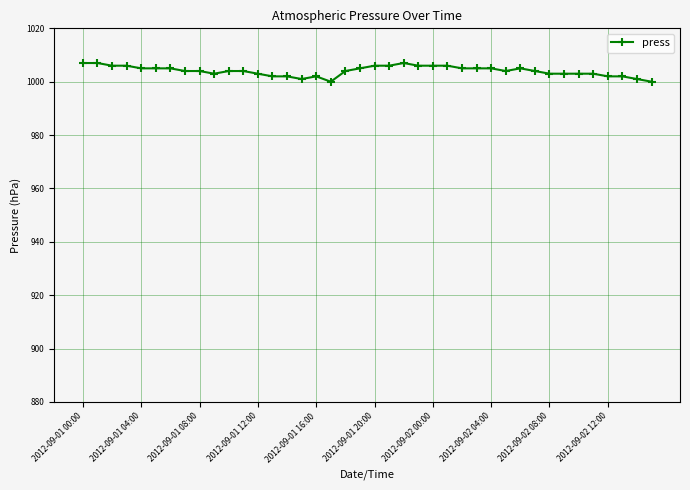

True or false: there are more than 1 points higher than both neighbors.

True